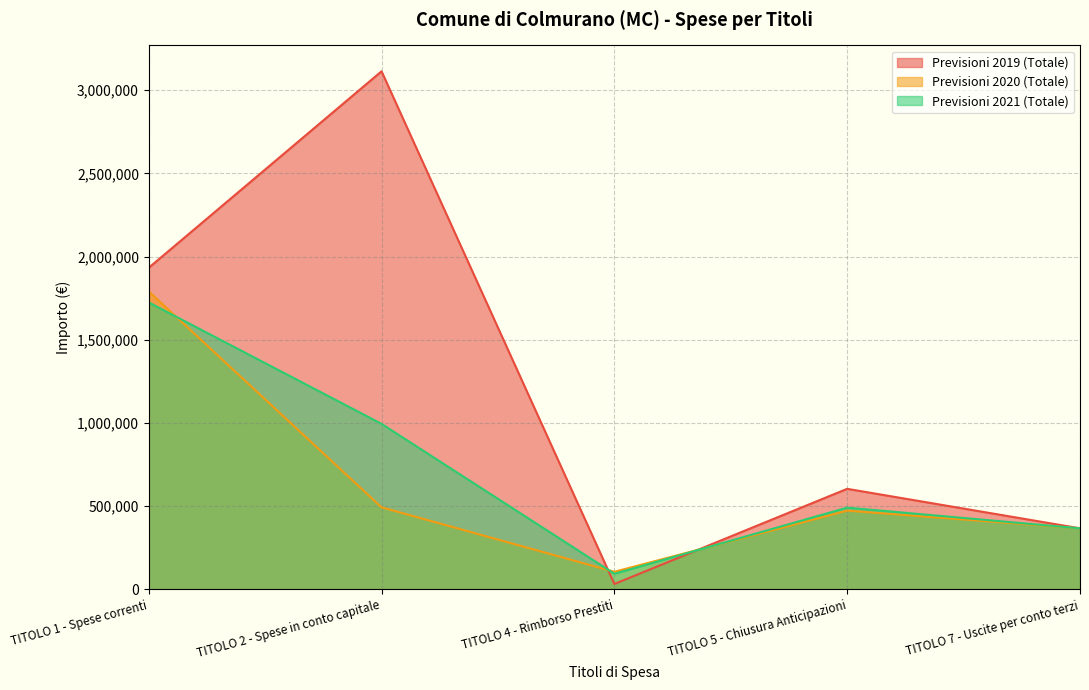

What is the average value of the Previsioni 2019 (Totale) series?

1209971.5